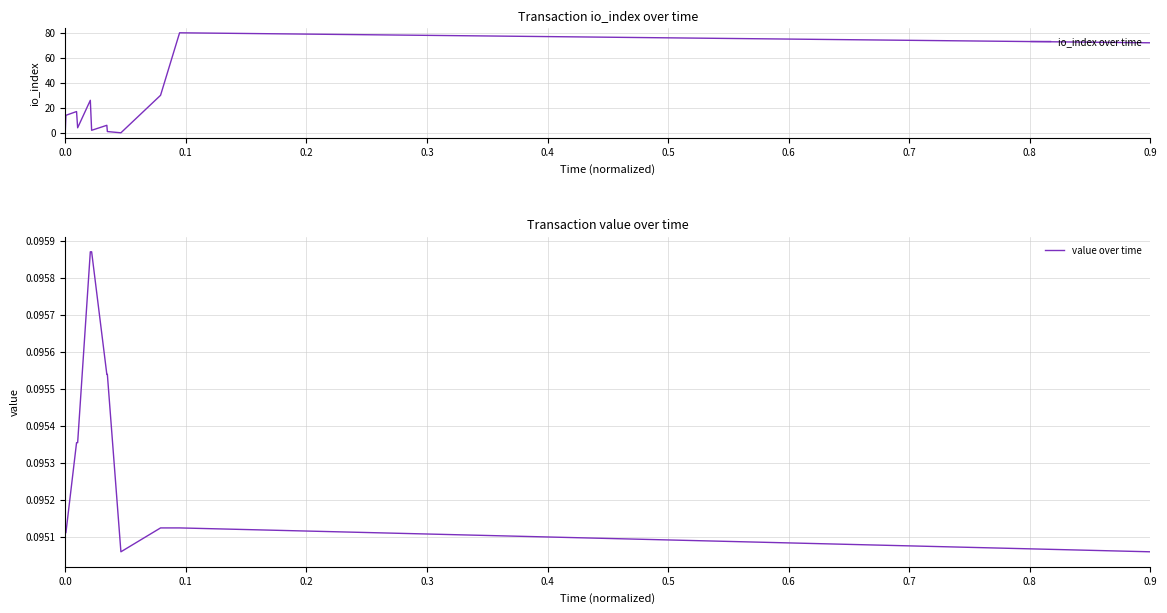

The value over time series shows 0.0 at 0.0. True or false?

False